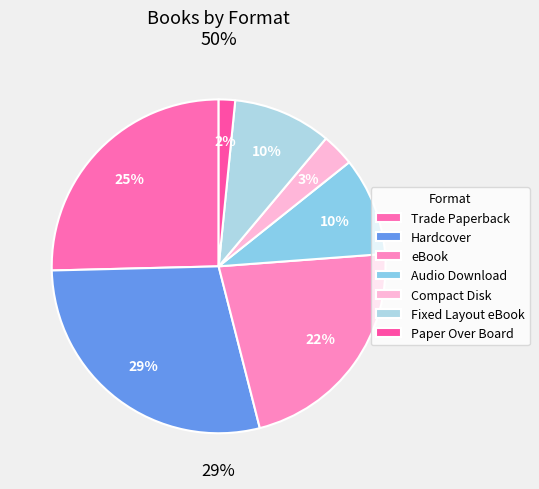

What is the largest slice in the pie chart?

Hardcover